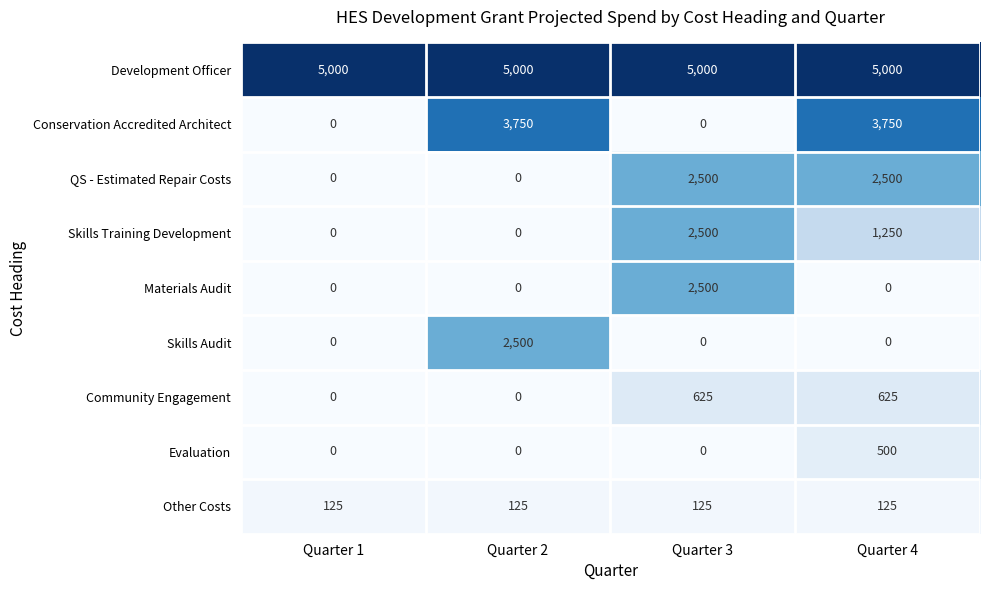

What is the difference between the highest and lowest values at Quarter 4?

5000